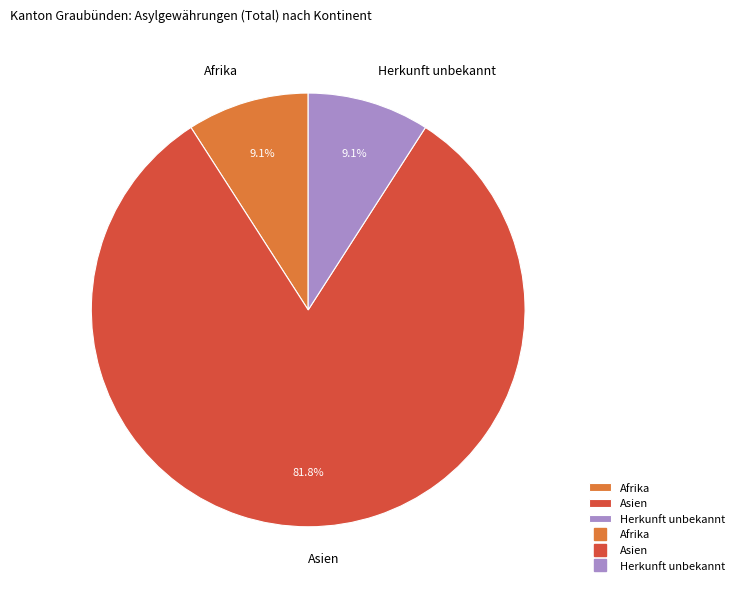

What percentage do Herkunft unbekannt and Asien together represent?

90.9%